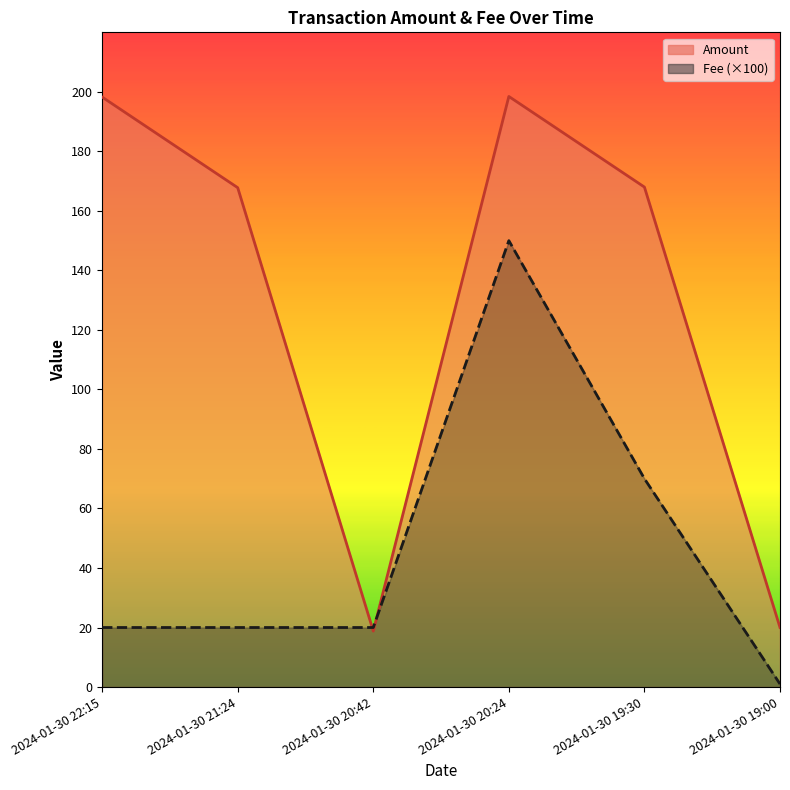

What is the label of the 3rd point from the right?

2024-01-30 20:24